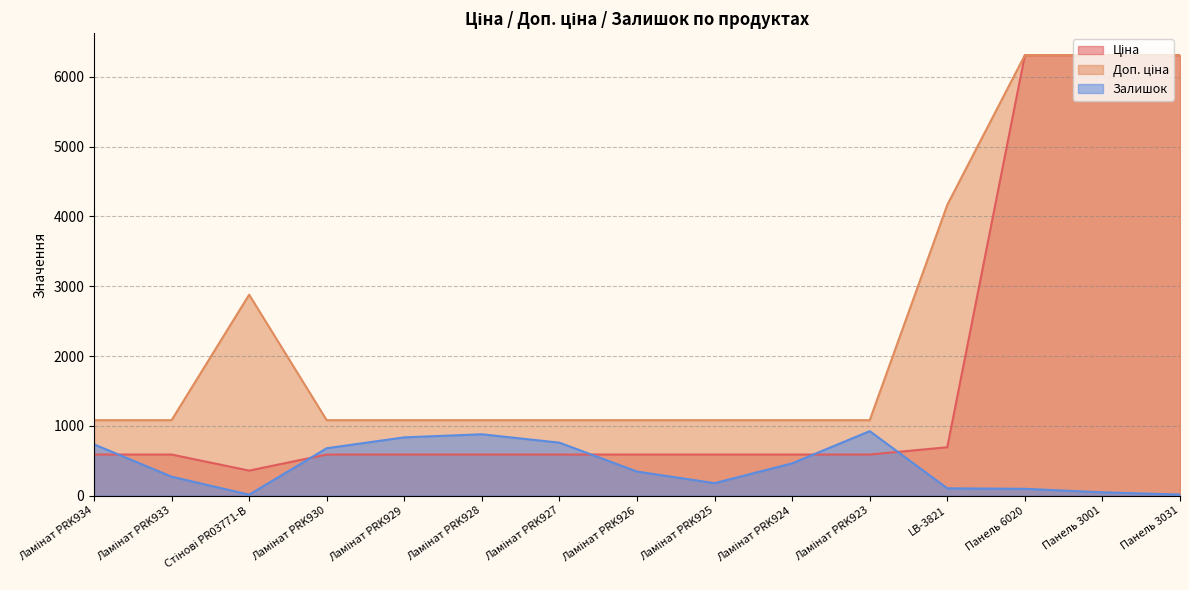

At which label is Ціна closest to 3334?

LB-3821